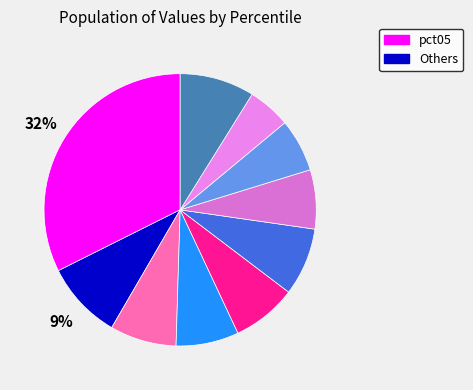

How many slices are in this pie chart?

10